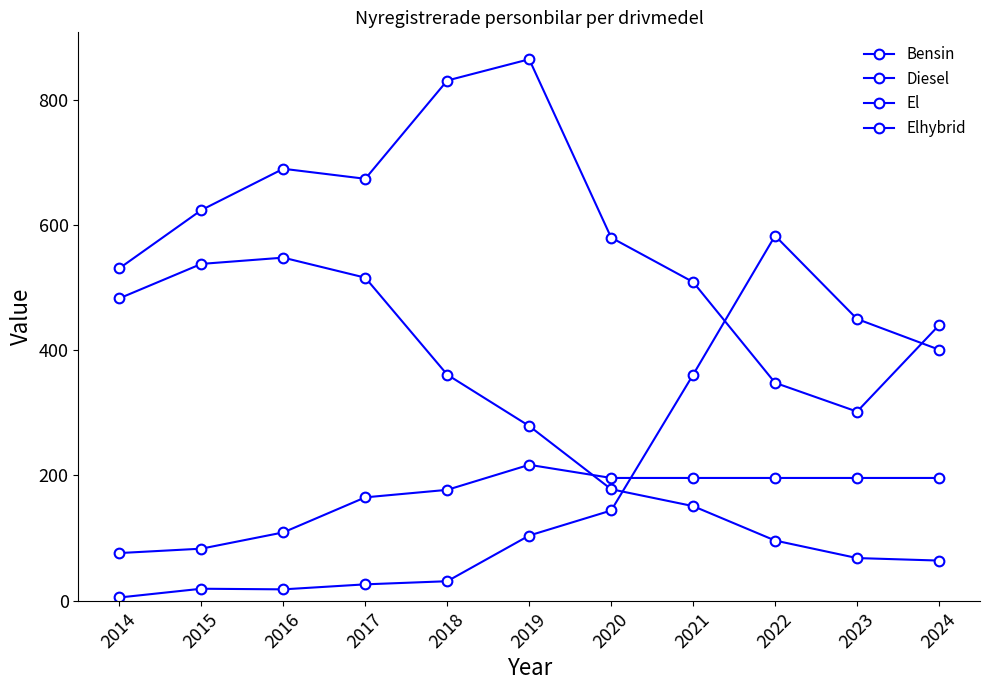

What is the sum of the Bensin values at 2018 and 2014?

1362